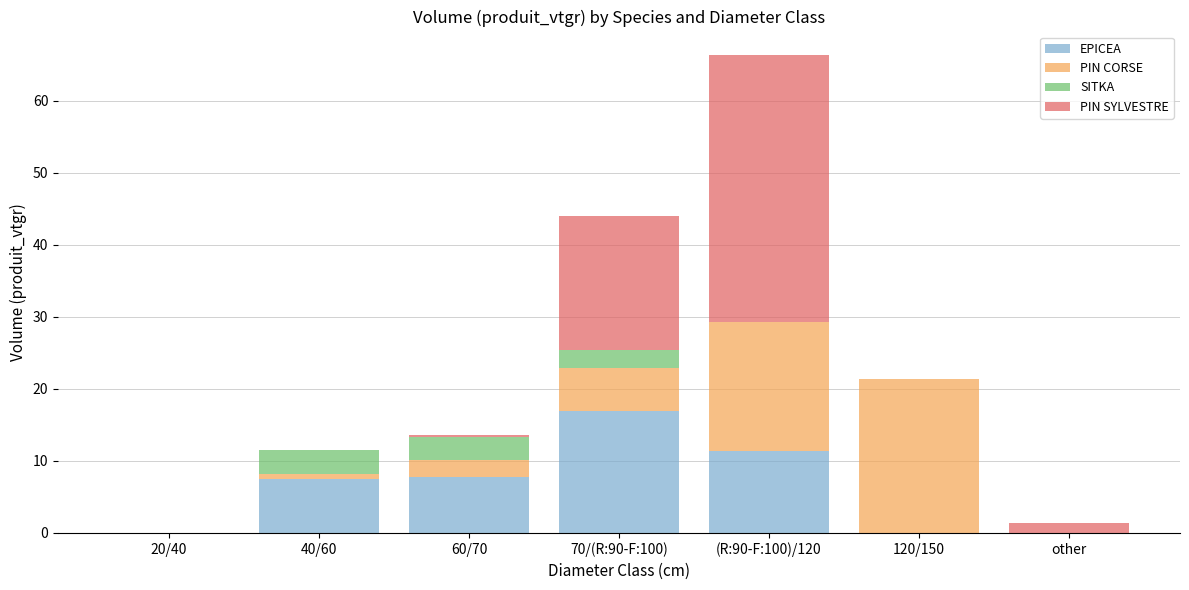

How many series are shown in this chart?

4